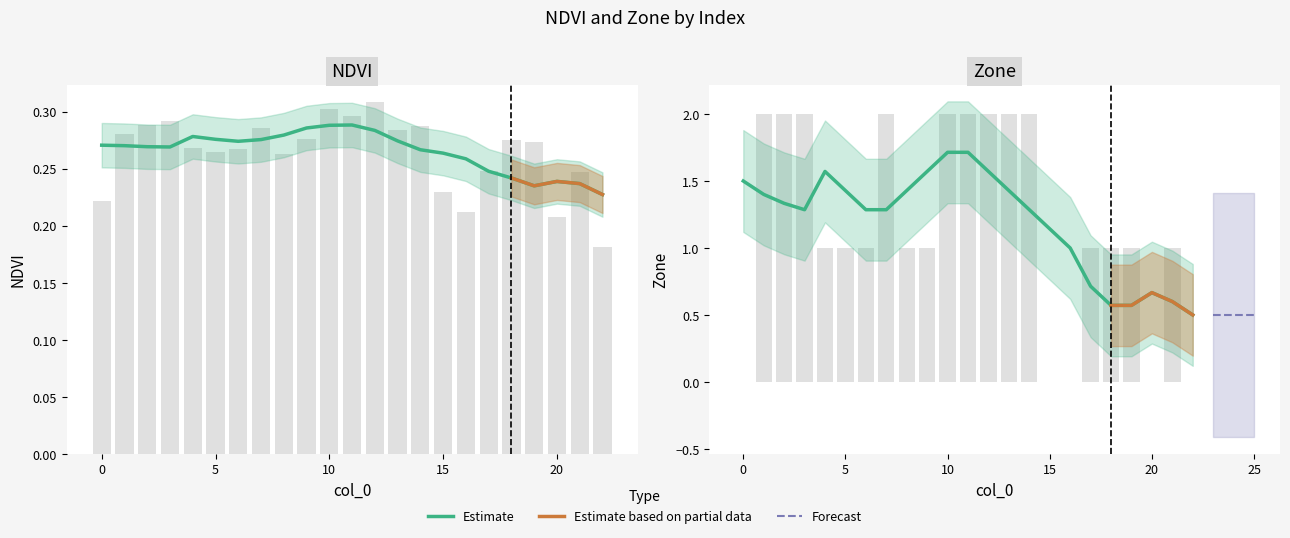

At which label does Zone reach its peak?

1